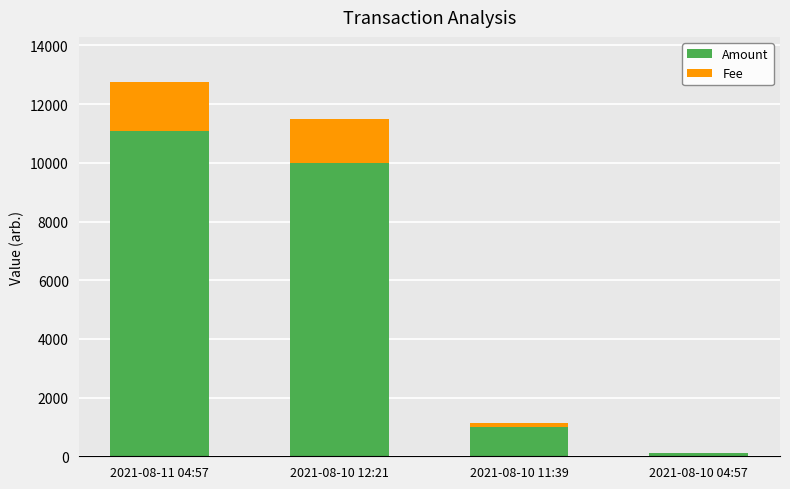

Which category has the highest value in the Amount series?

2021-08-11 04:57